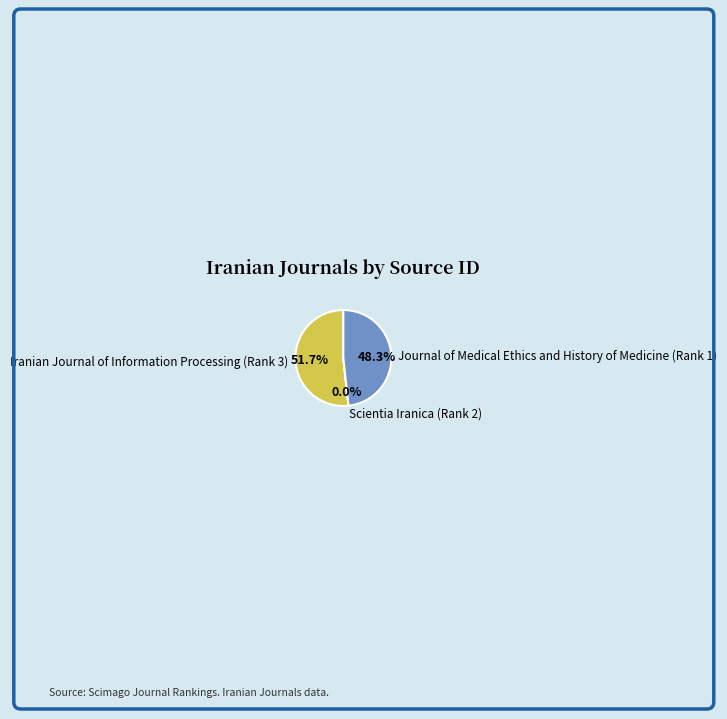

What is the majority slice?

Iranian Journal of Information Processing (Rank 3)